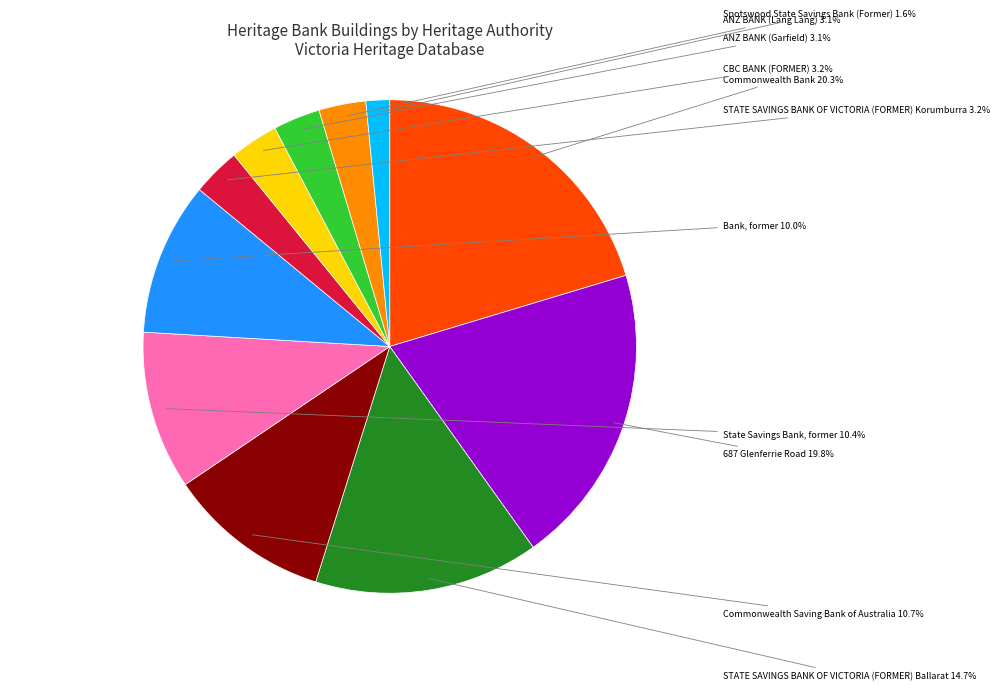

To the nearest percent, what is the average slice percentage?

9%